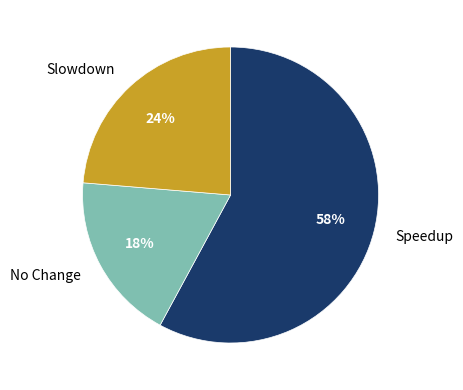

Count the number of slices in the pie.

3